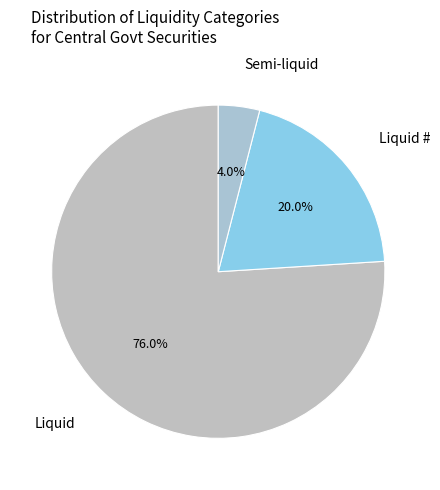

What percentage do Semi-liquid and Liquid # together represent?

24.0%